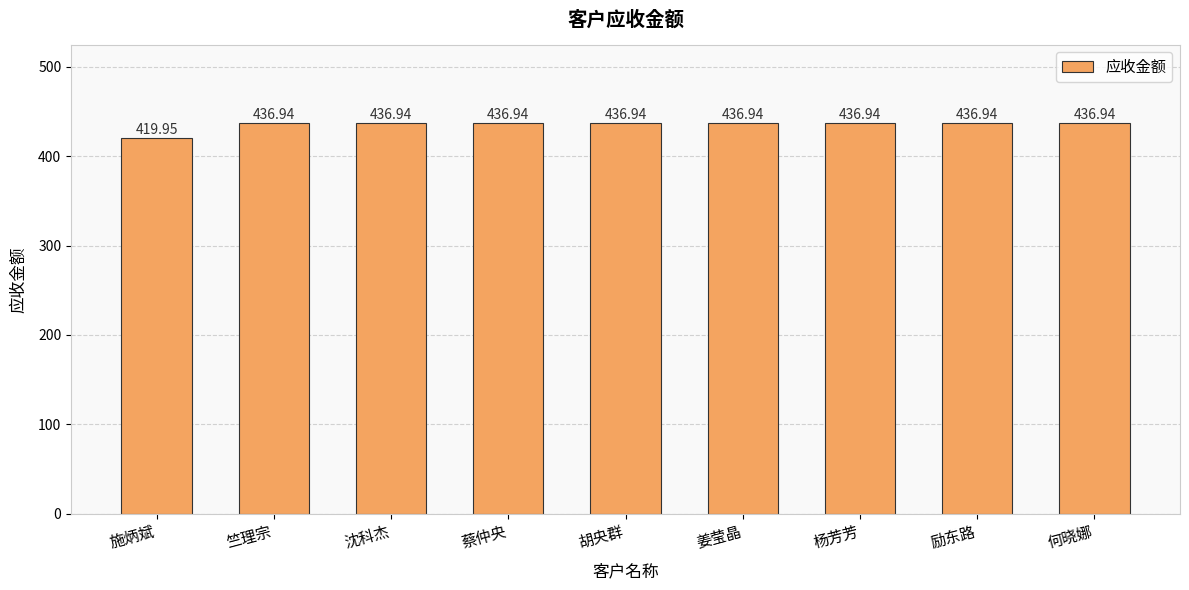

True or false: the data shows 436.9 at 姜莹晶.

True